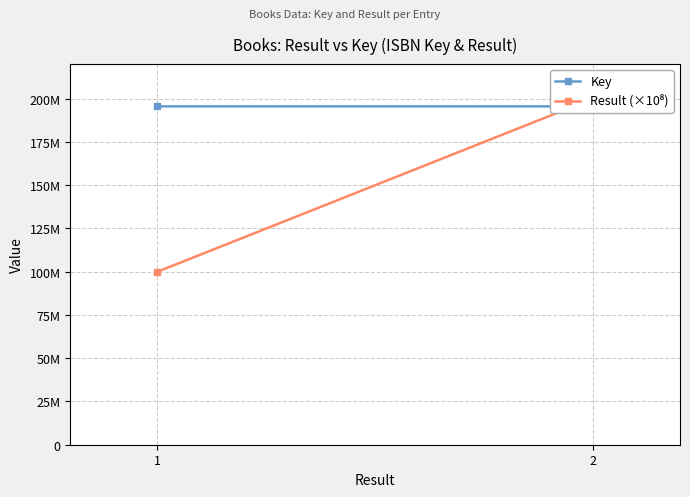

The value of Result (×10⁸) at 2 is 200000000. True or false?

True